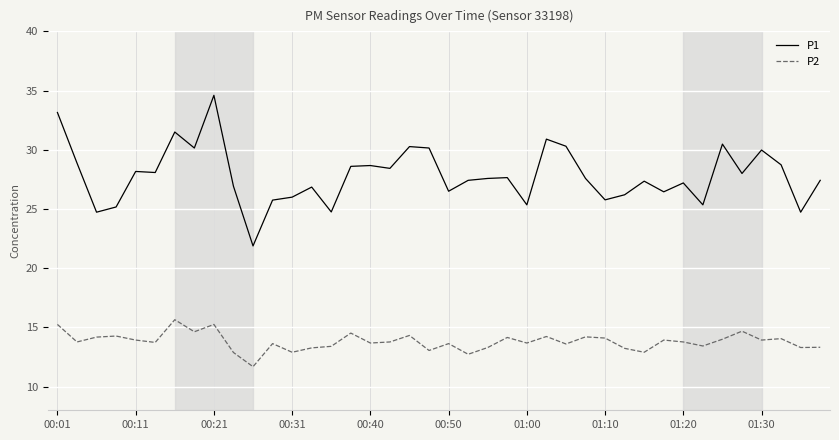

What is the difference between the maximum and minimum values in the P2 series?

4.0